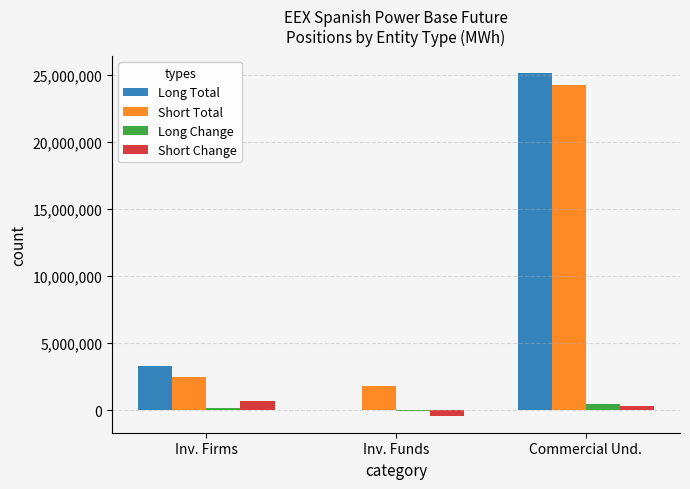

At which category is the sum across all series the highest?

Commercial Und.